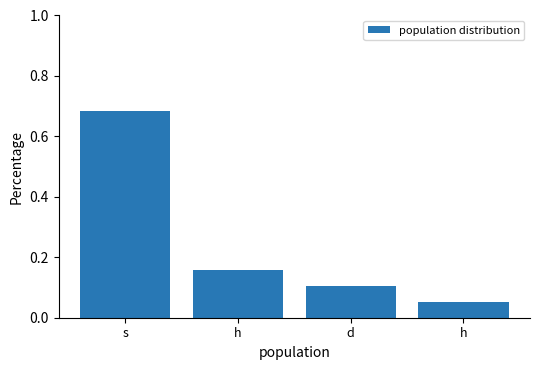

What is the label of the 2nd bar from the left?

h